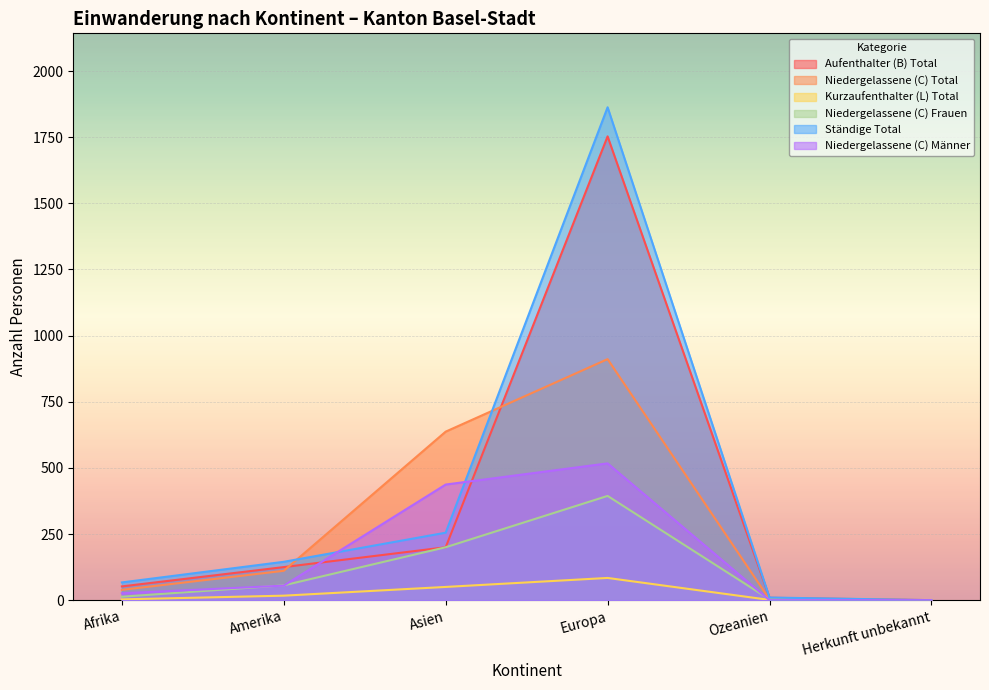

True or false: Aufenthalter (B) Total and Kurzaufenthalter (L) Total intersect in this chart.

False